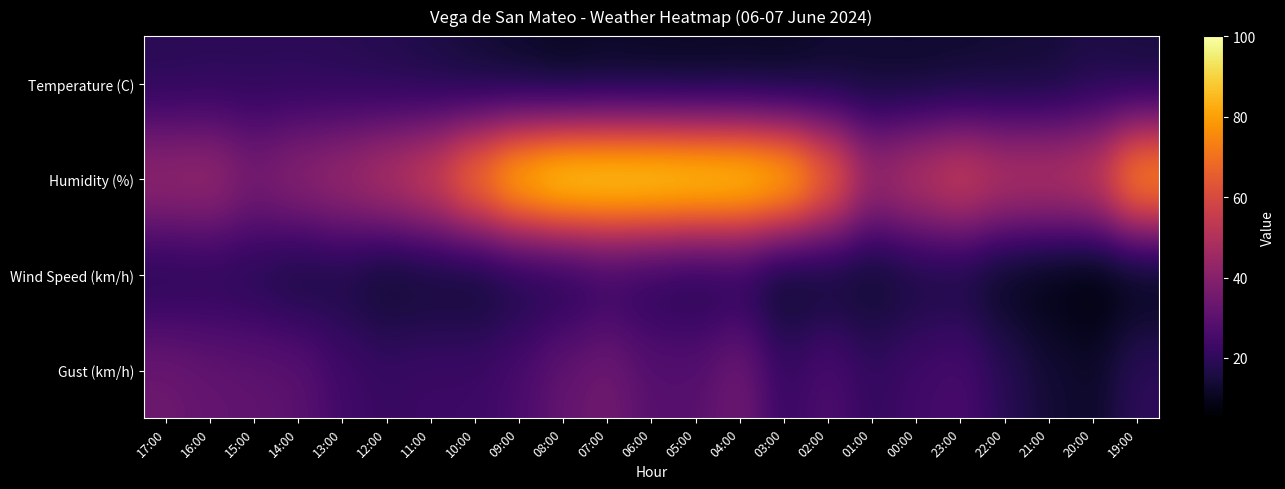

Which category has the highest value across all series?

08:00